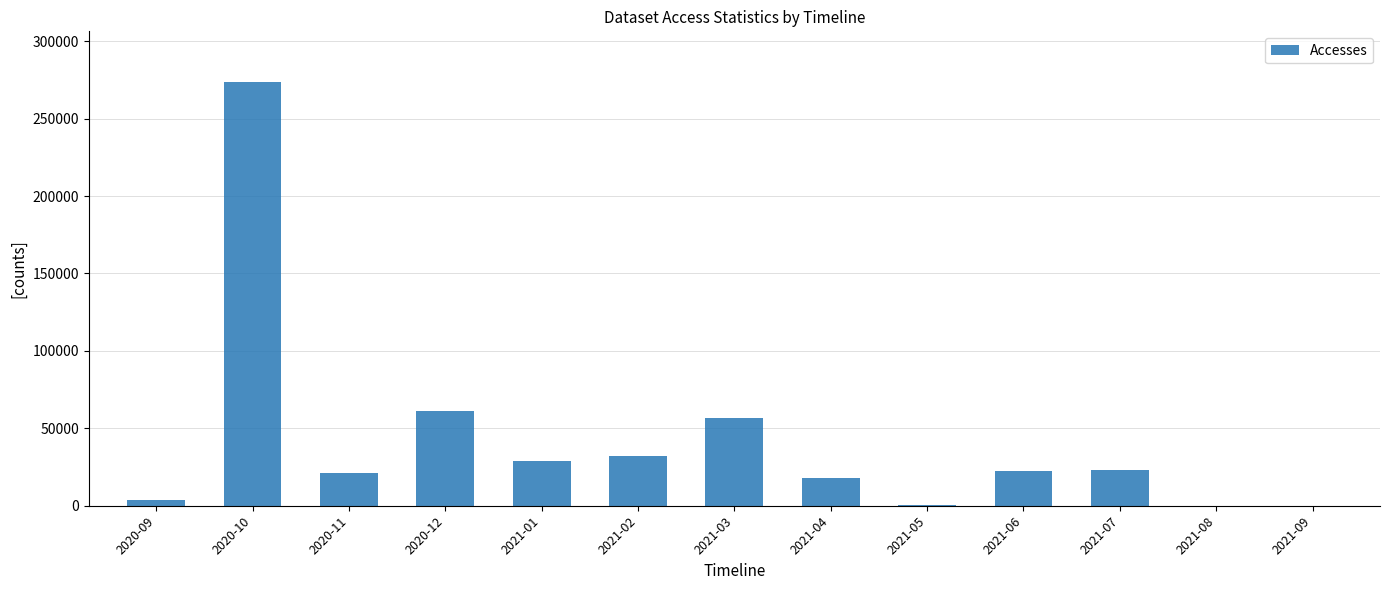

Which label corresponds to the largest value in the chart?

2020-10